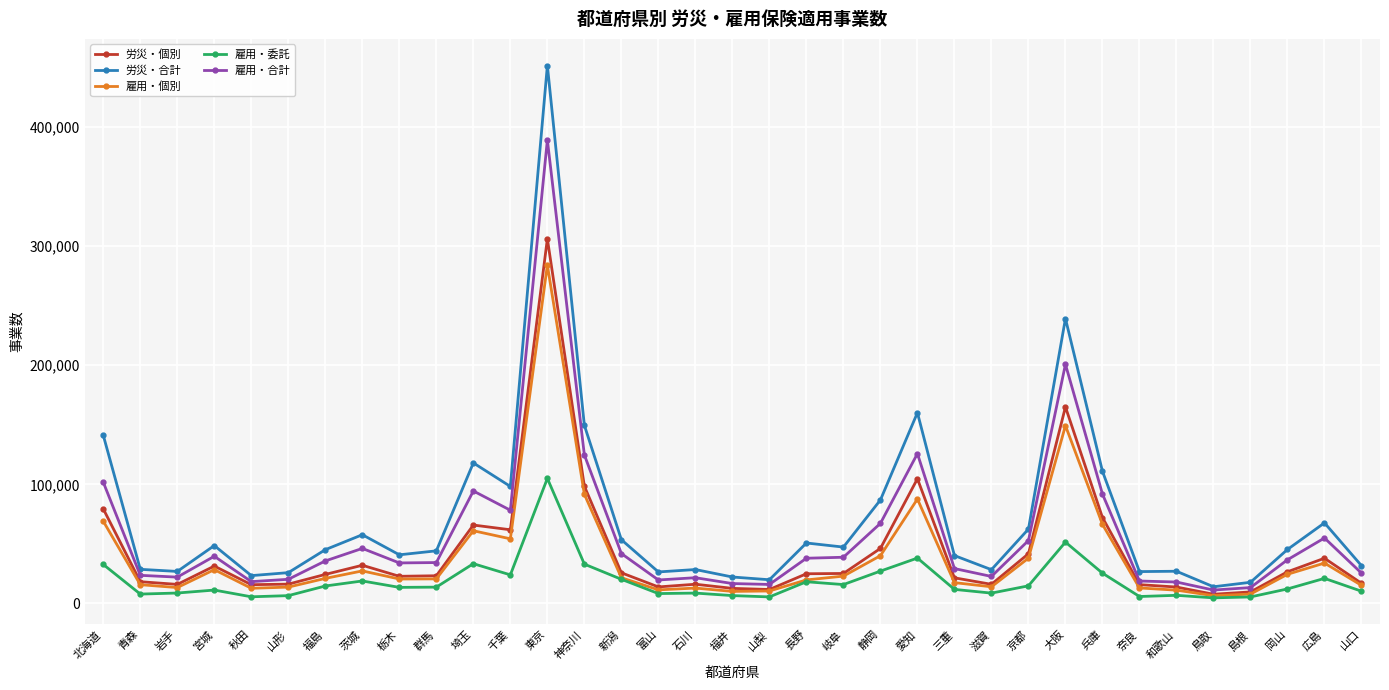

Which series has the largest range (max minus min)?

労災・合計